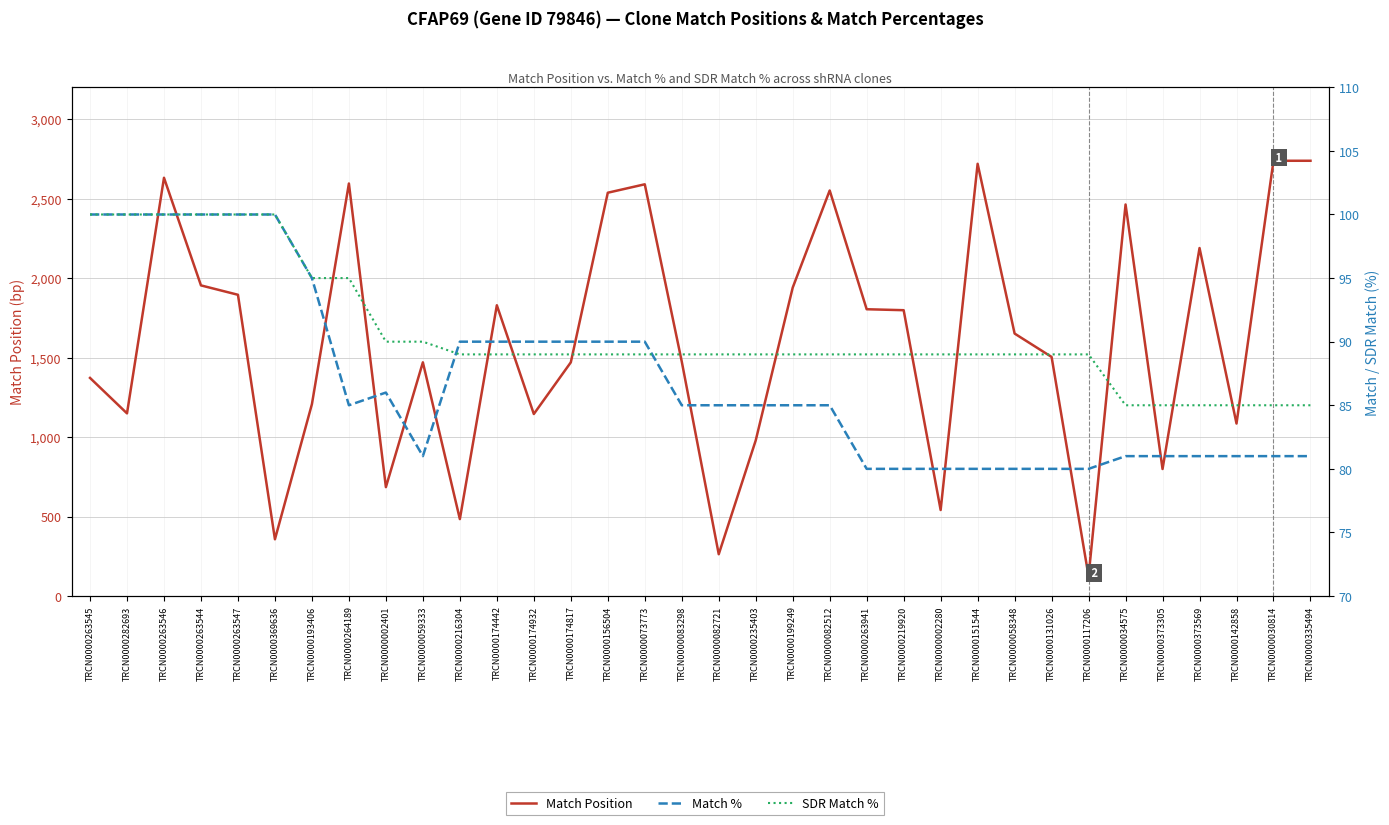

At which category does the chart reach its peak across all series?

TRCN0000030814